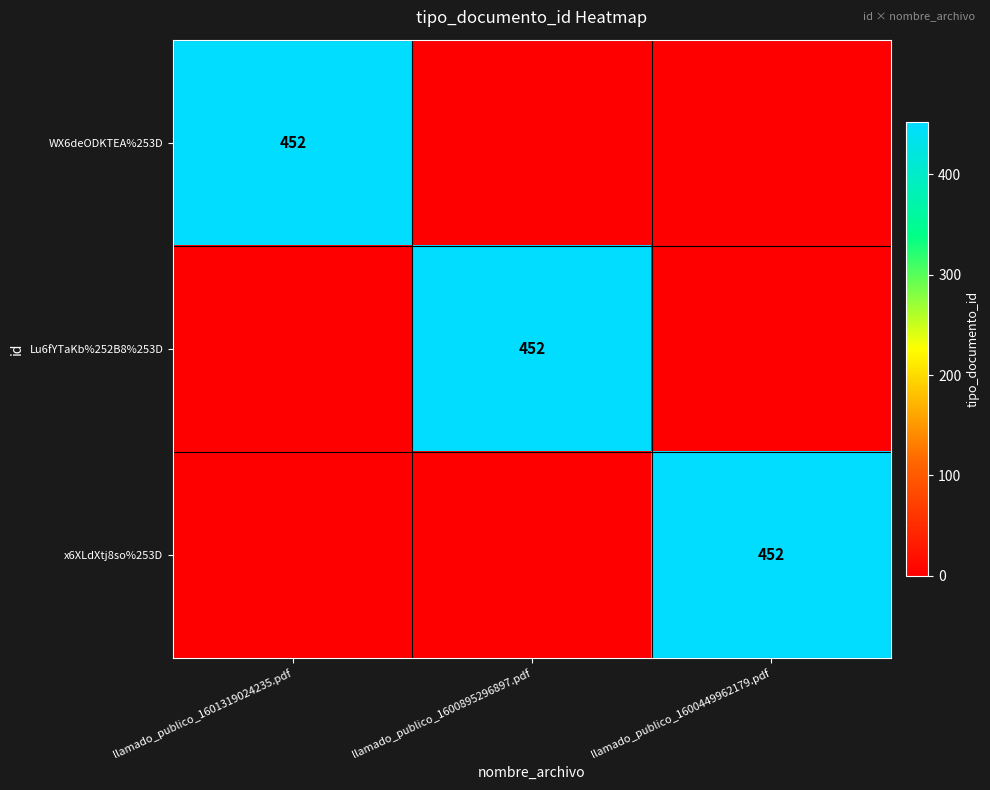

The value of WX6deODKTEA%253D at llamado_publico_1601319024235.pdf is 675. True or false?

False